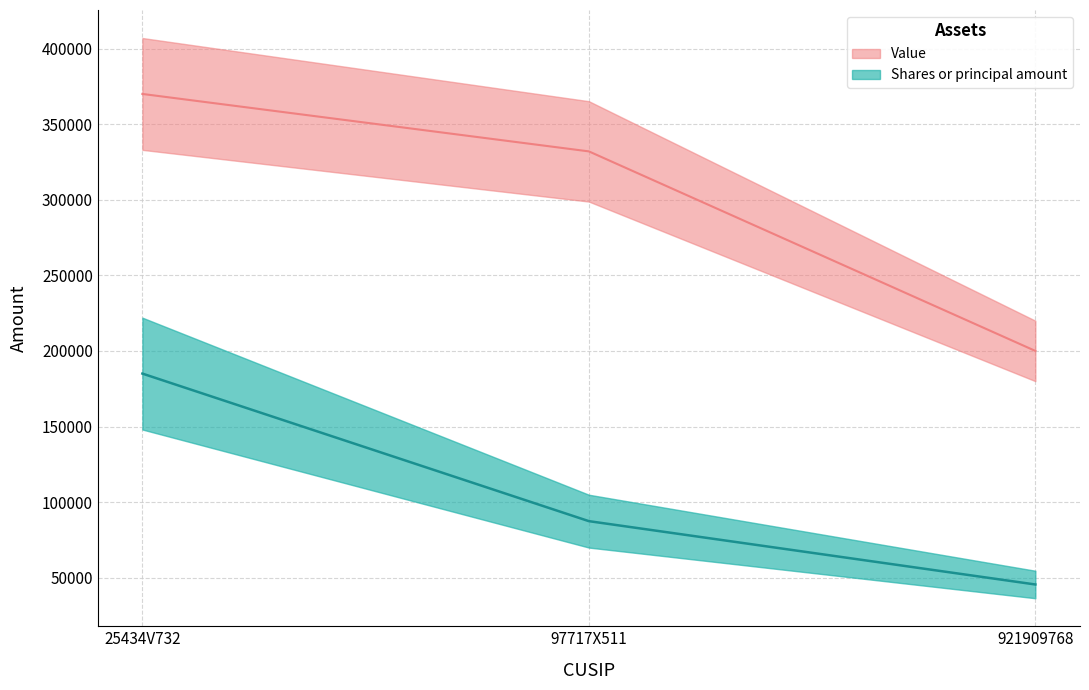

Is it true that Value equals 370000.0 at 25434V732?

True